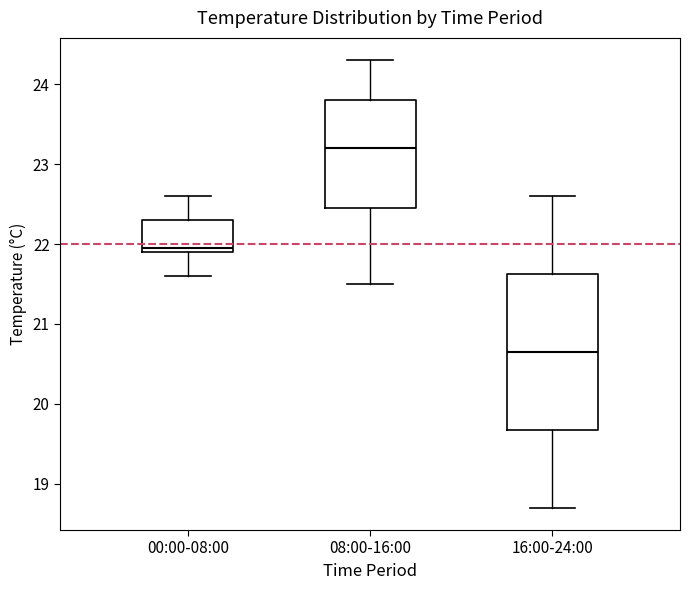

Reading left to right, transcribe this box plot: for each box, give where its median line is, the range the box spans, and where its two whiskers end, as read against the y-axis. The values are not printed on the chart, so give them approximately, as read against the axis.

00:00-08:00: median 22.0, box 21.9 to 22.3, whiskers 21.6 to 22.6
08:00-16:00: median 23.2, box 22.5 to 23.8, whiskers 21.5 to 24.3
16:00-24:00: median 20.7, box 19.7 to 21.6, whiskers 18.7 to 22.6